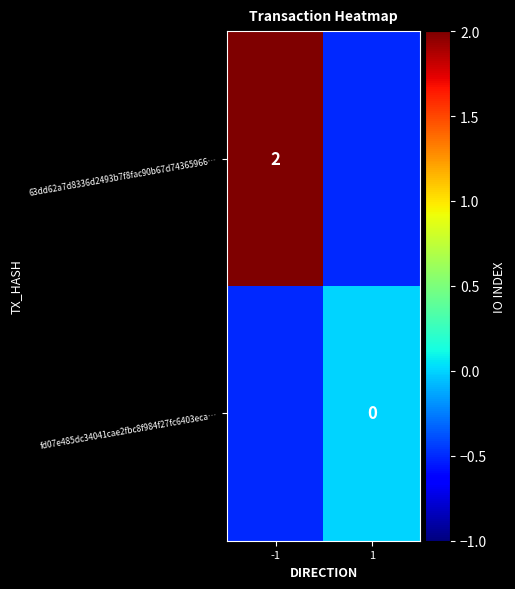

Is the value of fd07e485dc34041cae2fbc8f984f27fc6403eca… at 1 greater than the value of 63dd62a7d8336d2493b7f8fac90b67d74365966… at -1?

No